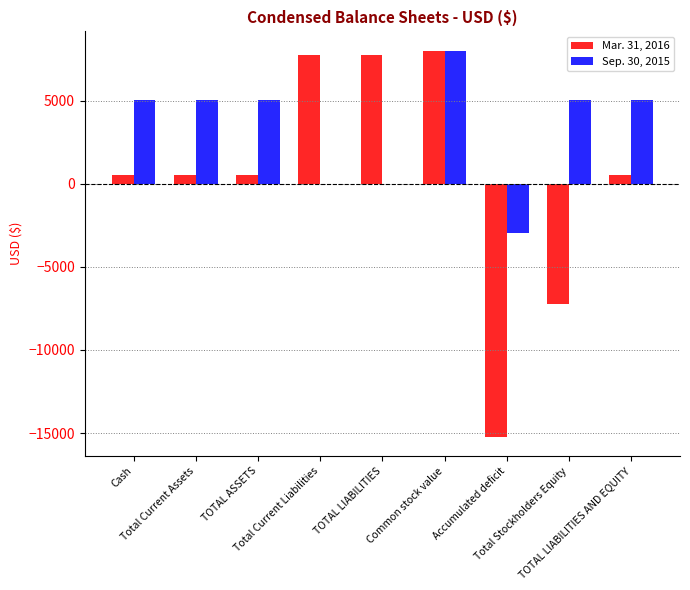

The value of Sep. 30, 2015 at Total Current Assets is 5025. True or false?

True